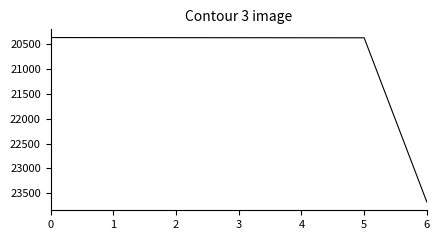

What is the minimum value shown in the chart?

20365